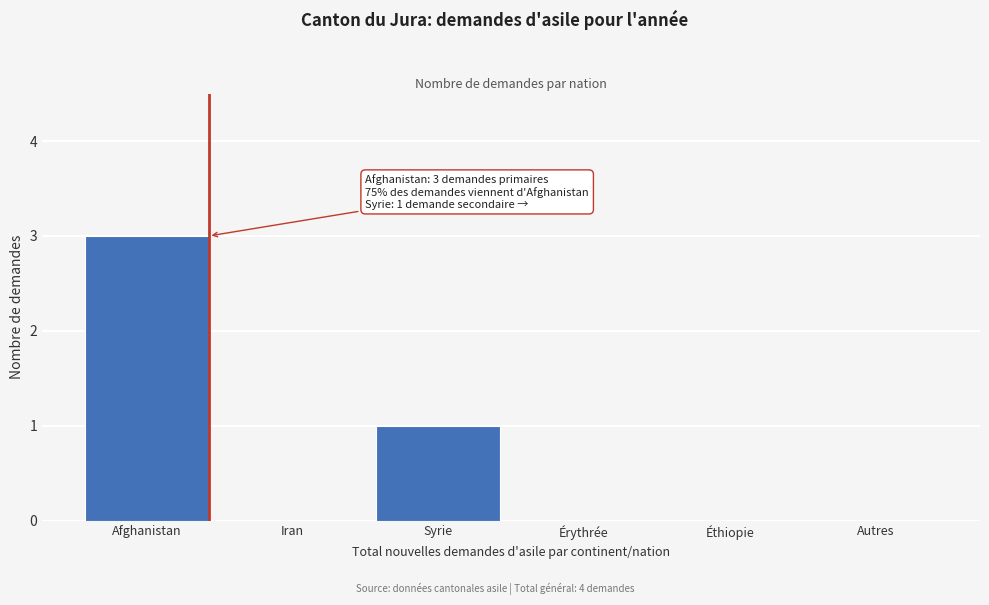

Reading left to right, what are all the values shown in this chart?

Afghanistan=3	Iran=0	Syrie=1	Érythrée=0	Éthiopie=0	Autres=0